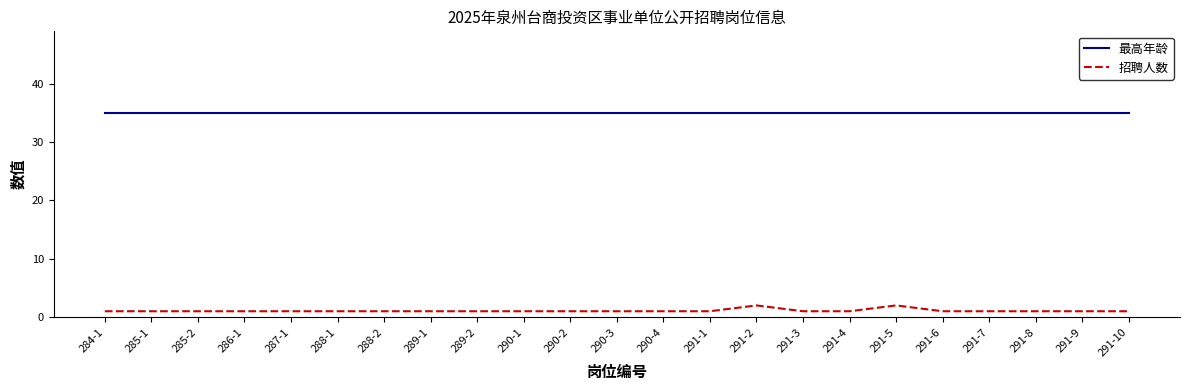

What position from the right is 291-3?

8